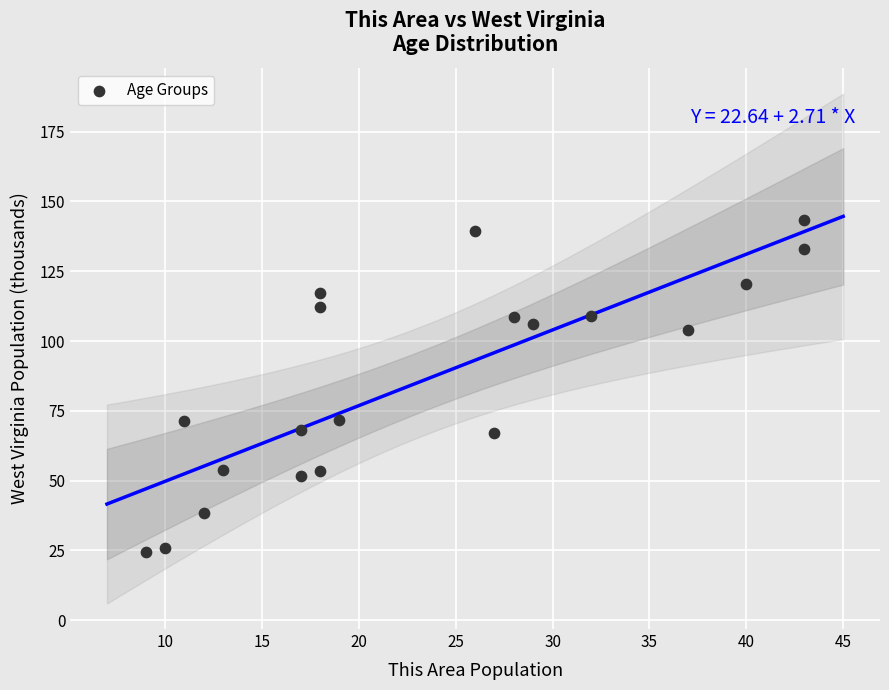

What is the range of Y values (max minus min)?

118.9